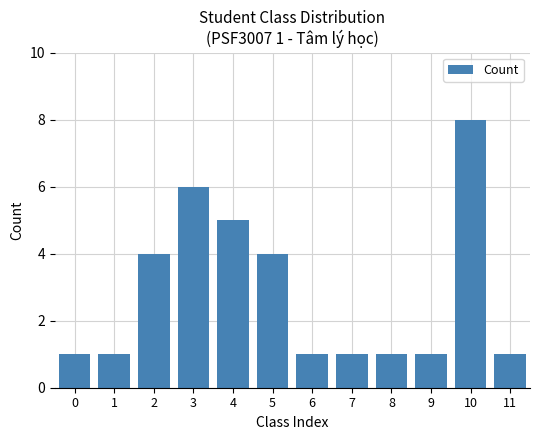

Does the chart contain stacked bars?

No